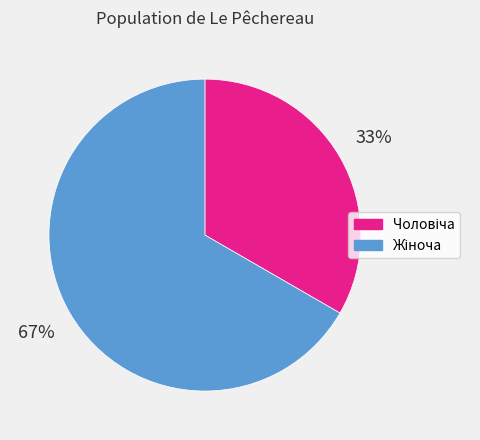

To the nearest percent, what is the average slice percentage?

50%